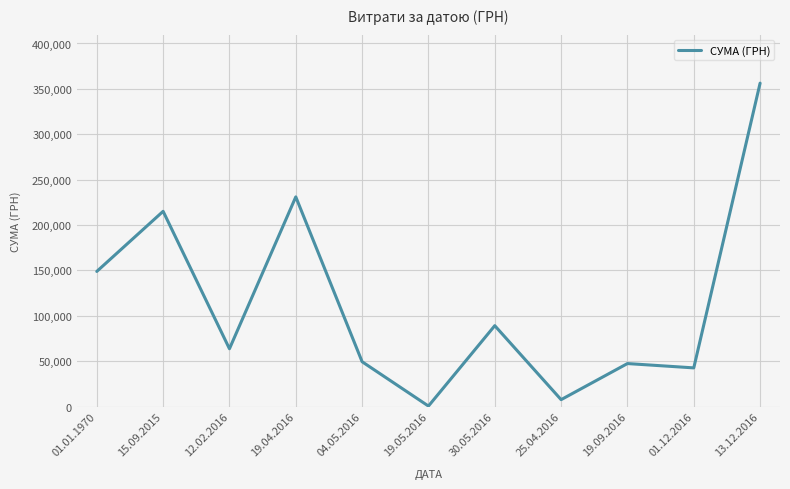

Approximately how many times larger is the value at 04.05.2016 compared to 01.01.1970?

0.3